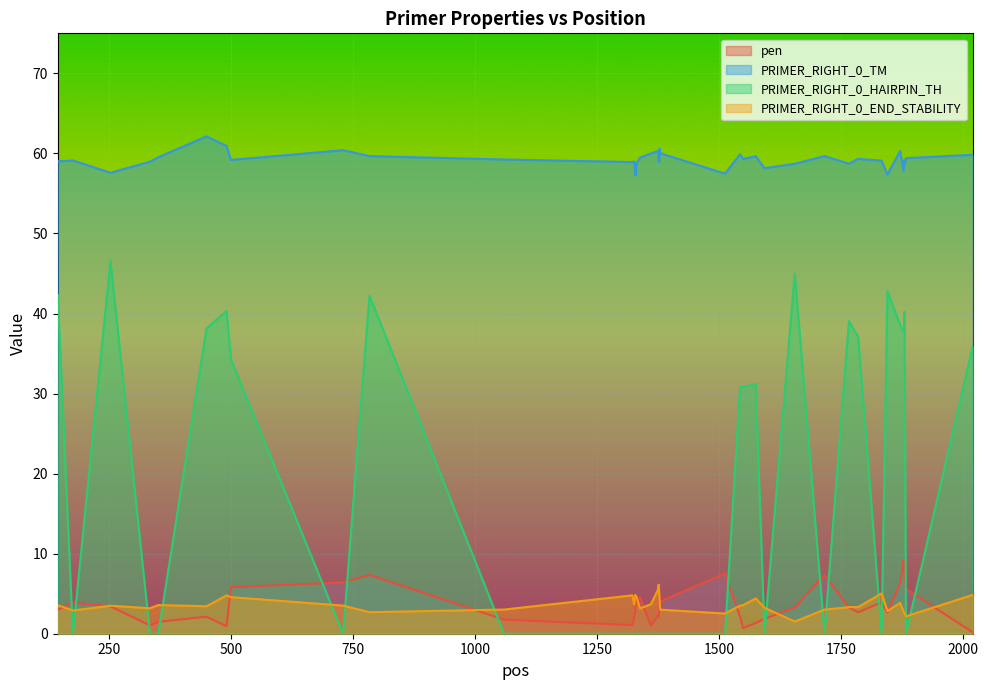

At how many categories does at least one series exceed 49?

40